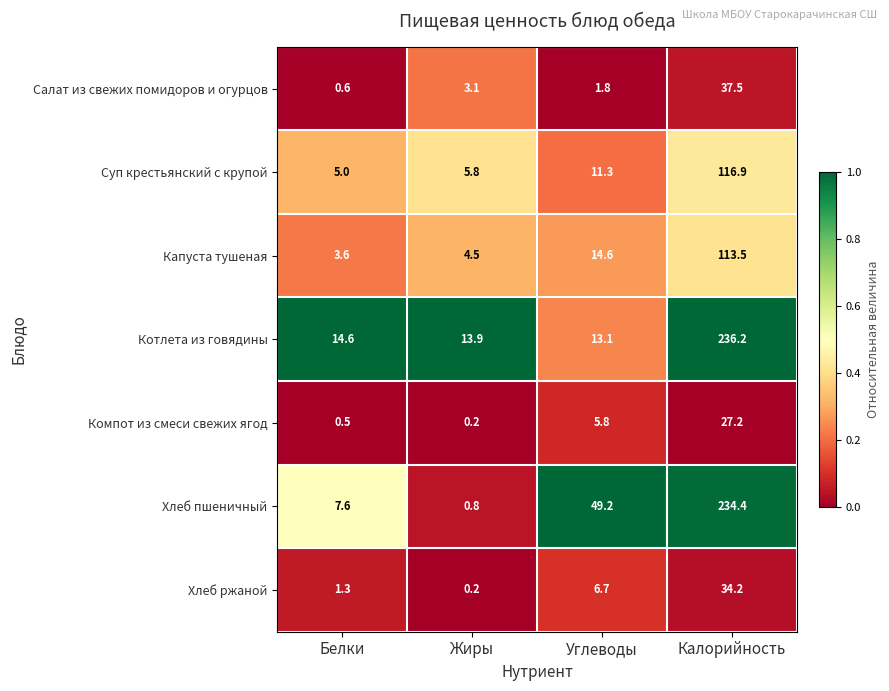

Which series changed the most between Жиры and Углеводы?

Хлеб пшеничный